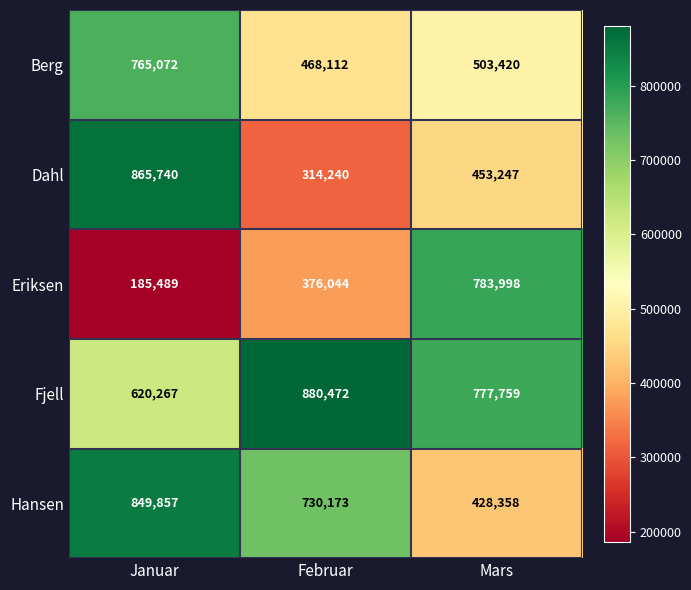

Reading left to right, list all the values displayed in this chart.

Berg: Januar=765072	Februar=468112	Mars=503420
Dahl: Januar=865740	Februar=314240	Mars=453247
Eriksen: Januar=185489	Februar=376044	Mars=783998
Fjell: Januar=620267	Februar=880472	Mars=777759
Hansen: Januar=849857	Februar=730173	Mars=428358